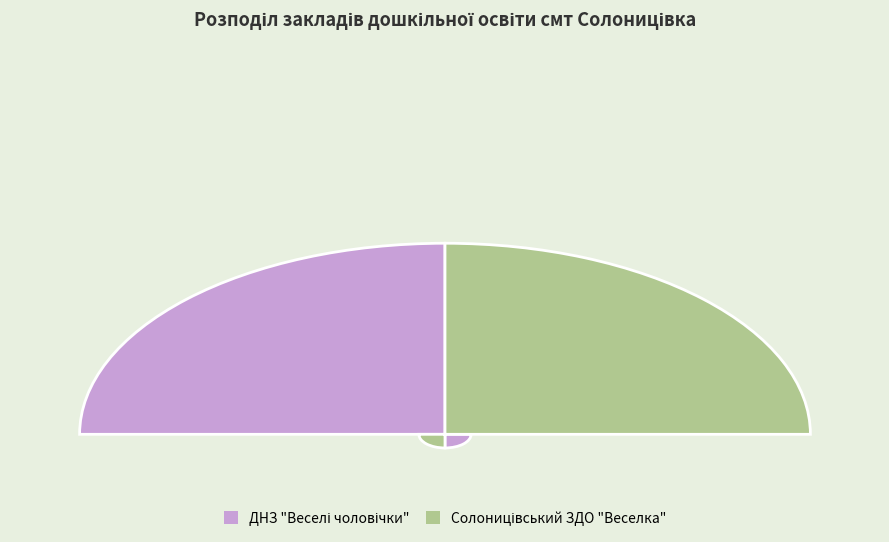

What is the smallest slice in the pie chart?

ДНЗ "Веселі чоловічки"